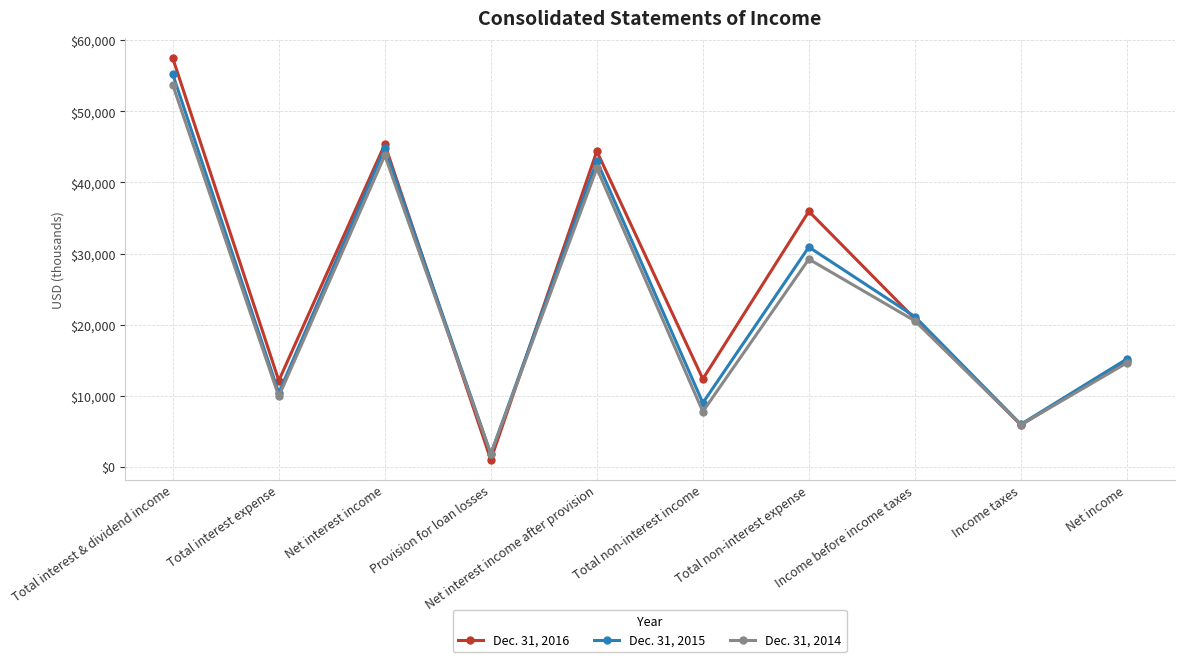

At which category does Dec. 31, 2015 reach its first local peak?

Net interest income